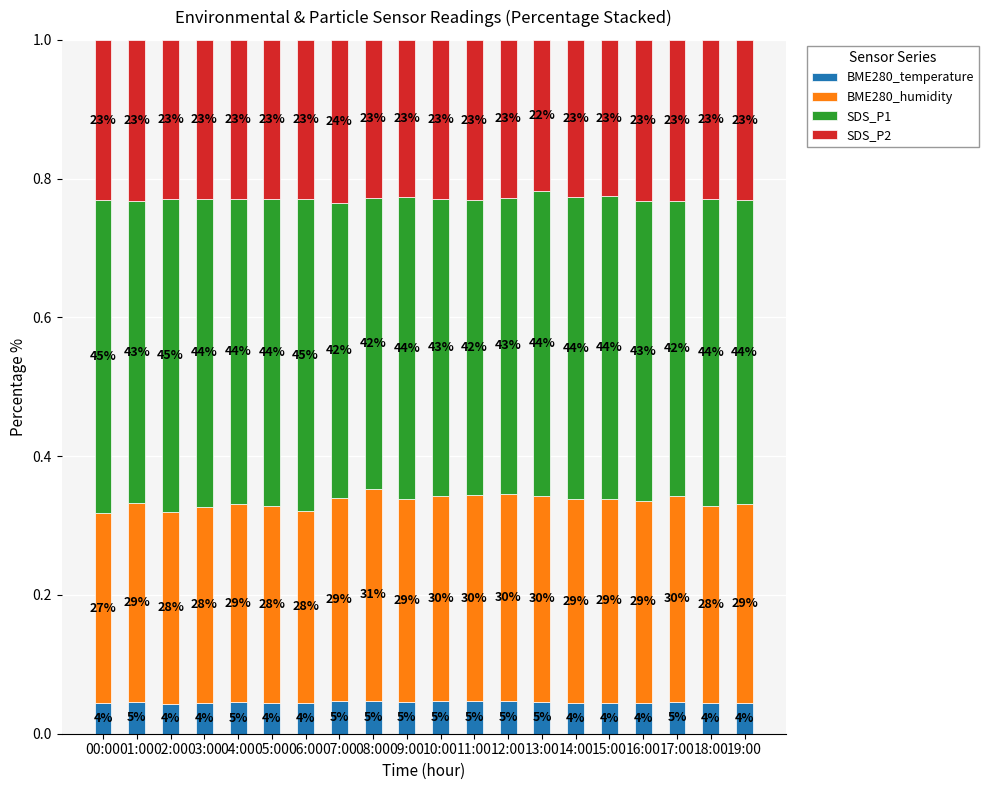

How many bars are there in total?

20